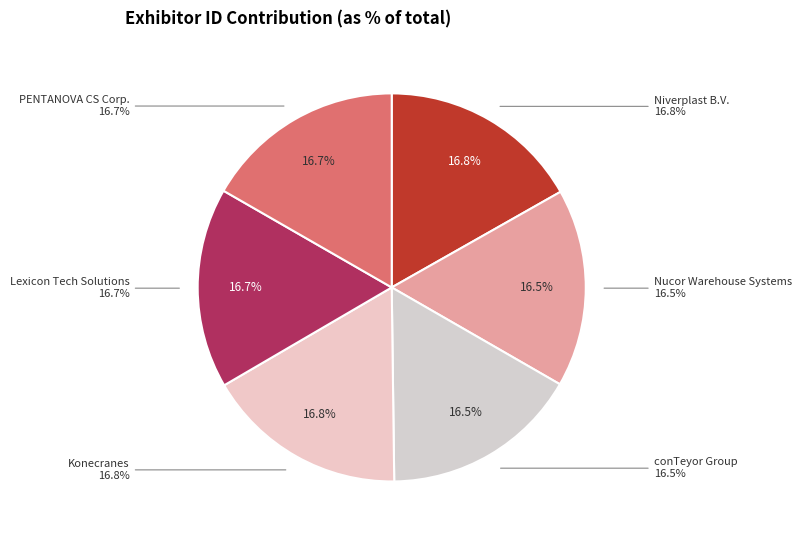

True or false: Konecranes accounts for 9% of the total.

False